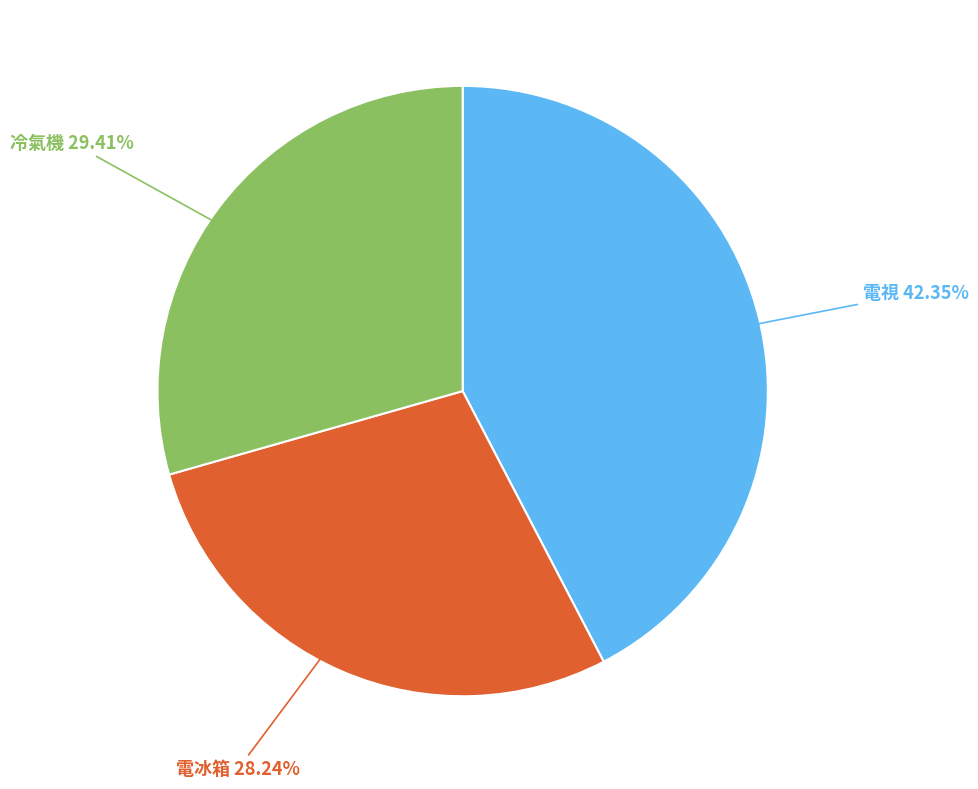

Which category has the biggest portion of the pie?

電視